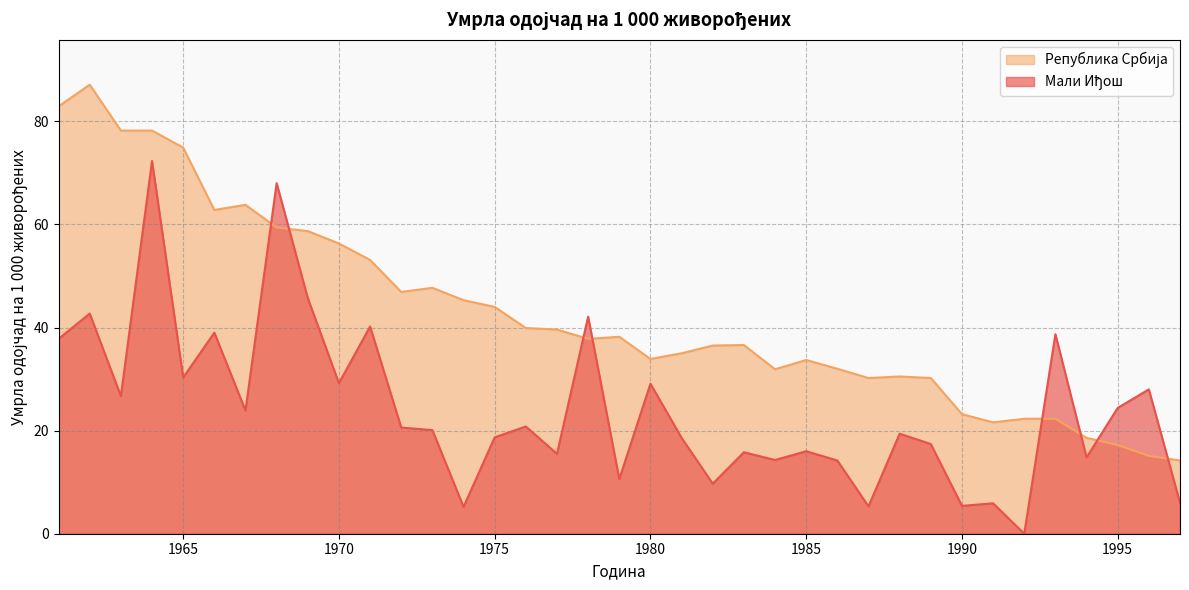

Where is the first local maximum for Мали Иђош?

1962